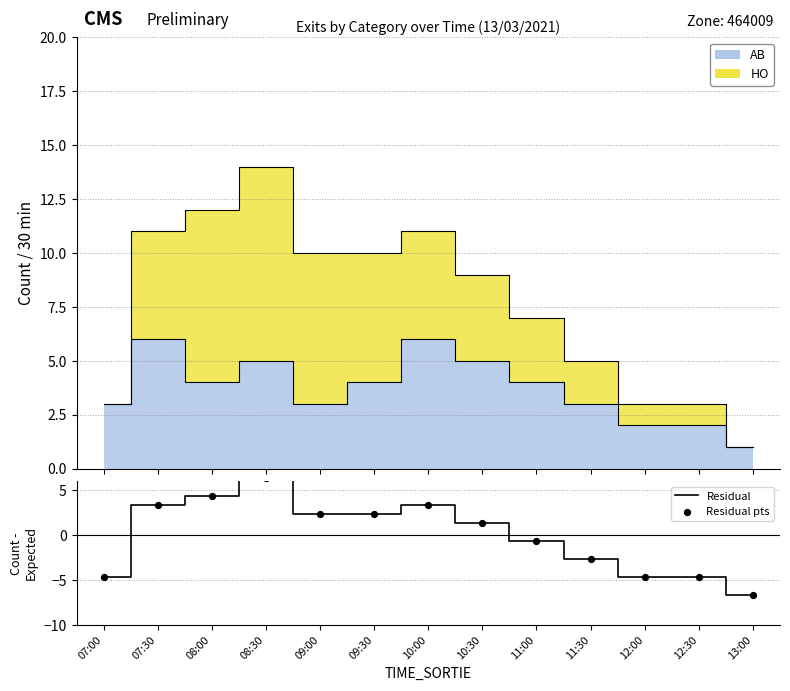

What are all the series names shown in the legend?

Residual, Residual pts